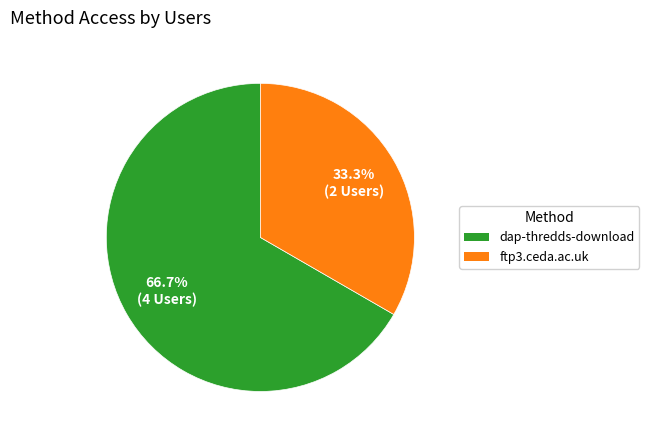

What percentage is the ftp3.ceda.ac.uk slice, to the nearest percent?

33%